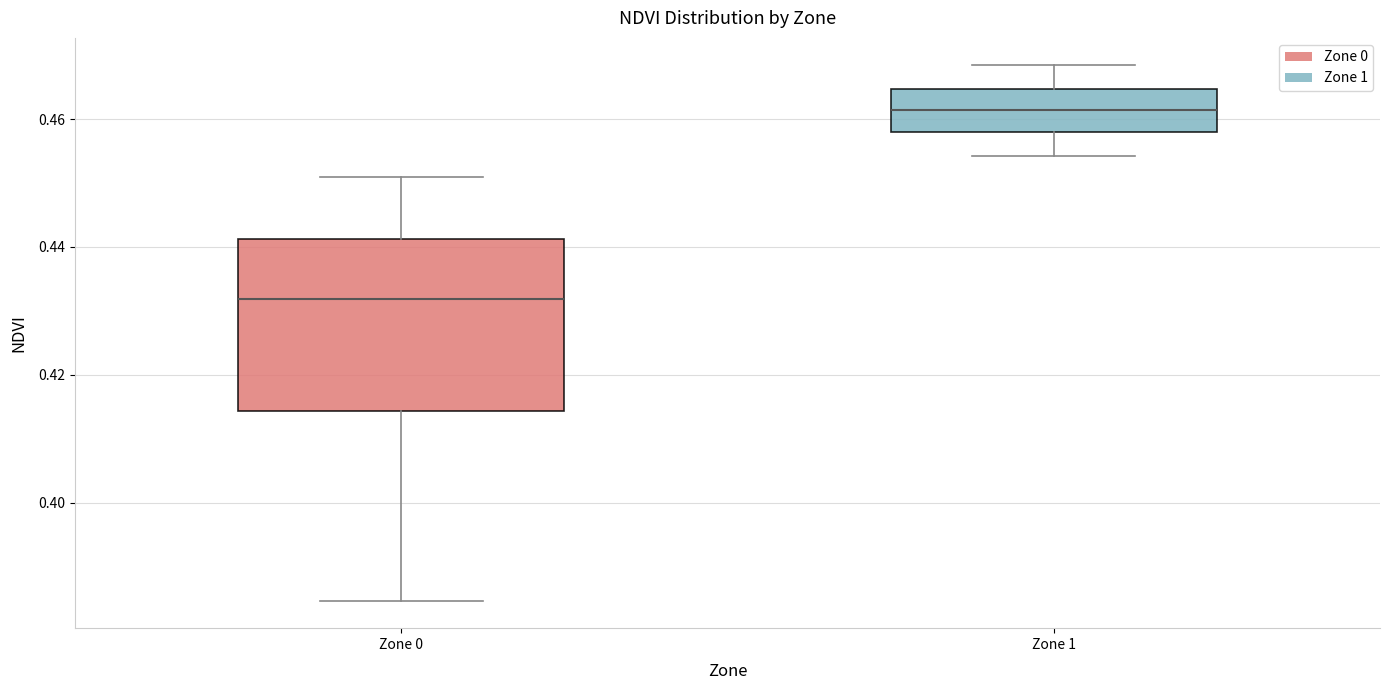

Which box is the tallest, from its lower edge to its upper edge?

Zone 0